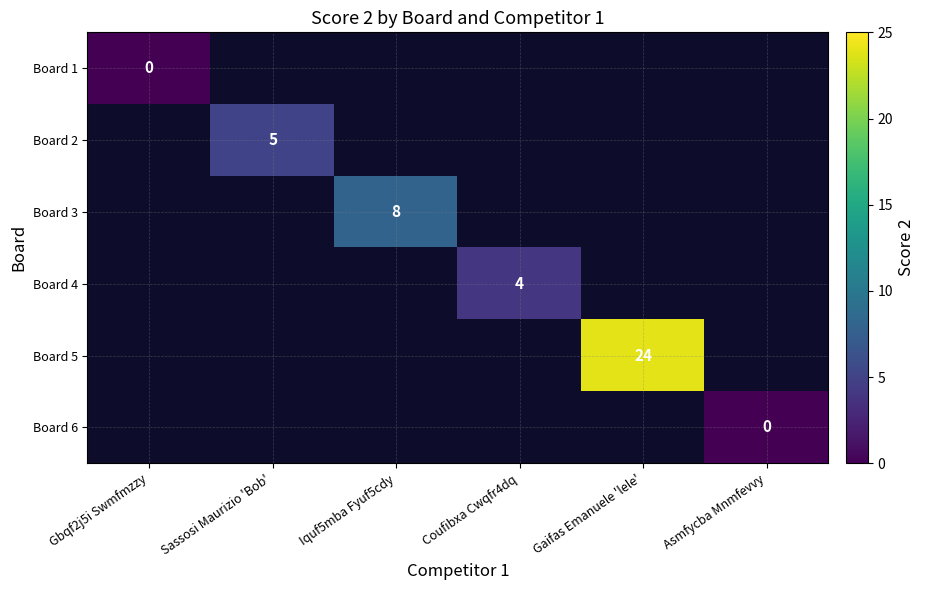

The Board 5 series shows 24 at Gaifas Emanuele 'lele'. True or false?

True